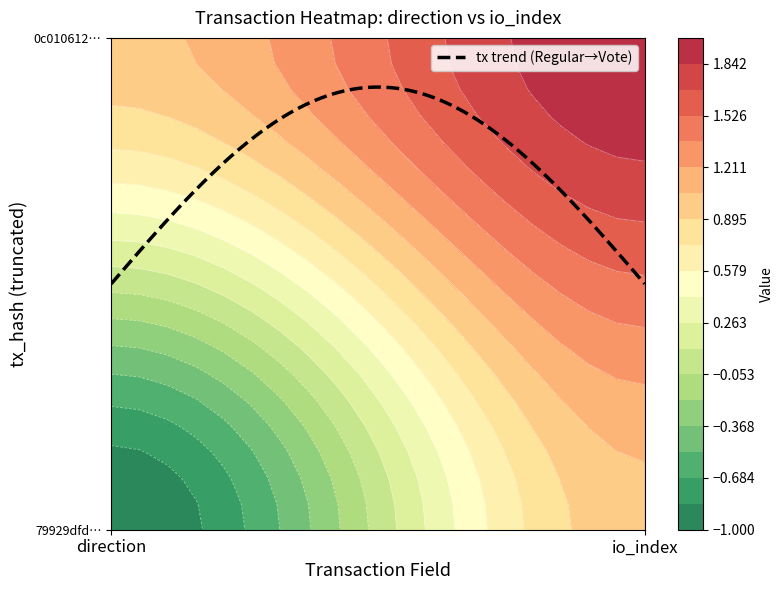

How many series are shown in this chart?

2